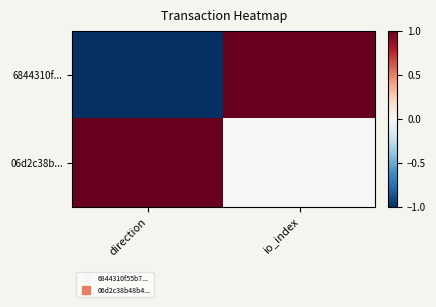

Reading left to right, what are all the values shown in this chart?

6844310f...: direction=-1.0	io_index=1.0
06d2c38b...: direction=1.0	io_index=0.0